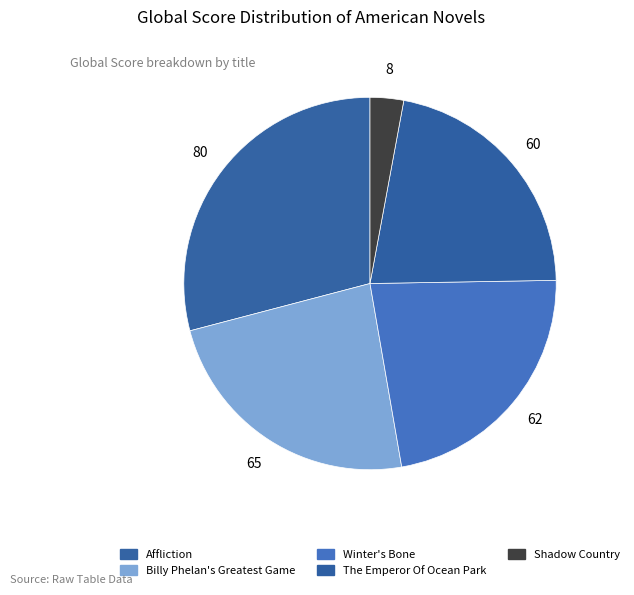

True or false: The Emperor Of Ocean Park accounts for 22% of the total.

True